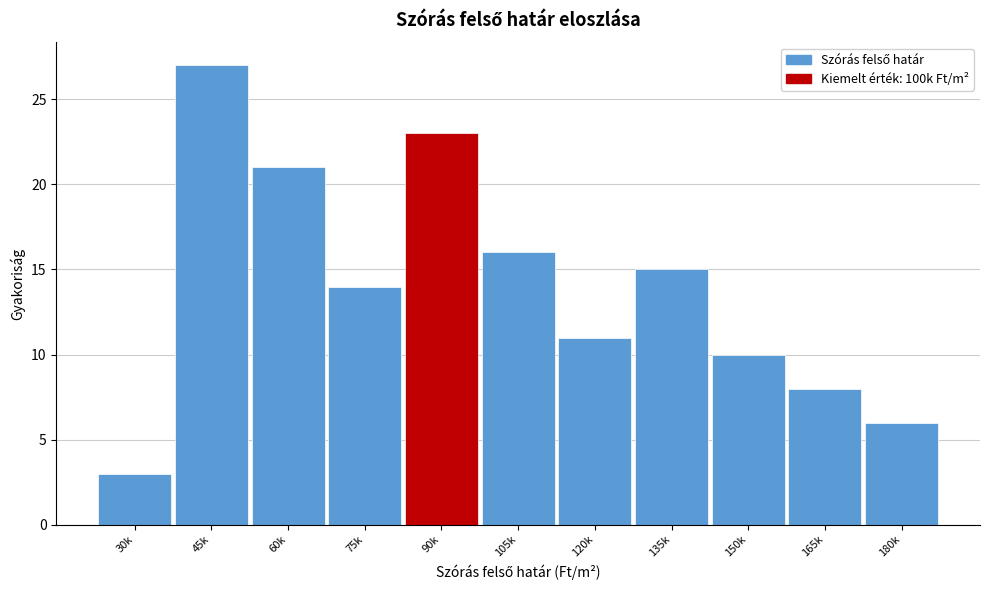

Reading left to right, list all the values displayed in this chart.

3	27	21	14	23	16	11	15	10	8	6